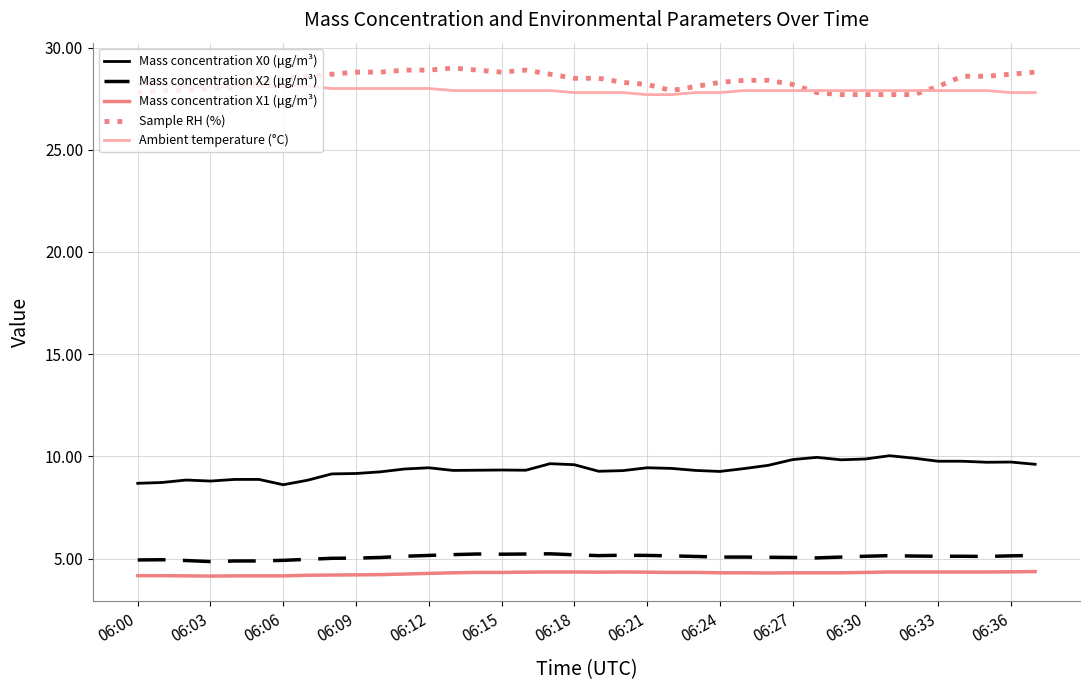

How many distinct data groups are displayed?

5